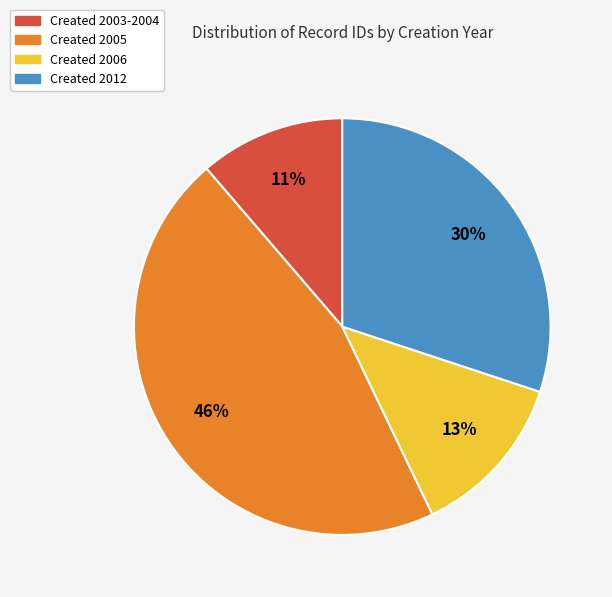

To the nearest percent, what is the difference between the largest and smallest slice percentages?

35%